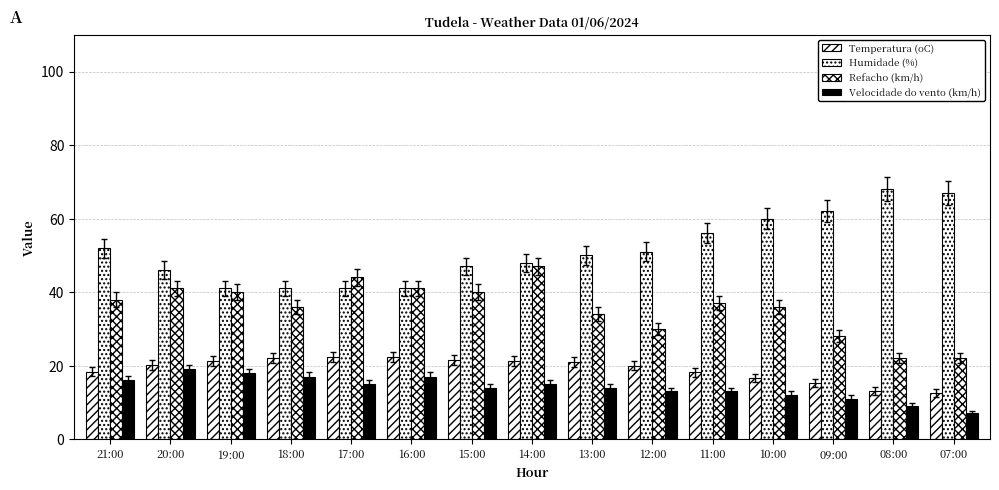

The value of Temperatura (oC) at 14:00 is 8.2. True or false?

False